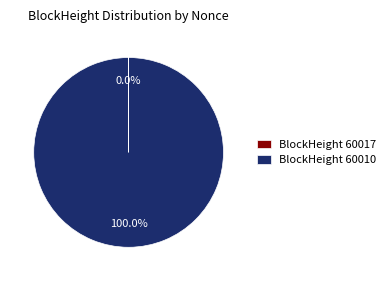

What is the largest slice in the pie chart?

BlockHeight 60010